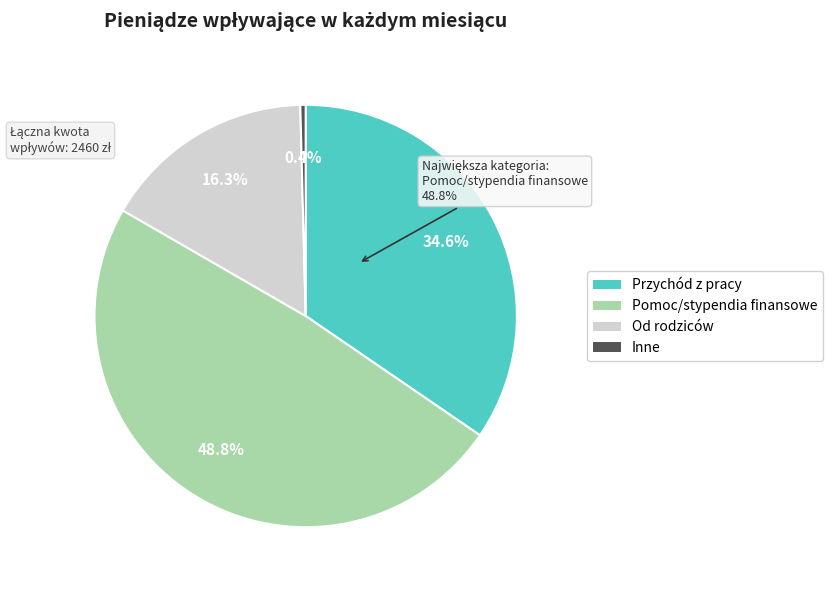

Which category has the smallest portion of the pie?

Inne